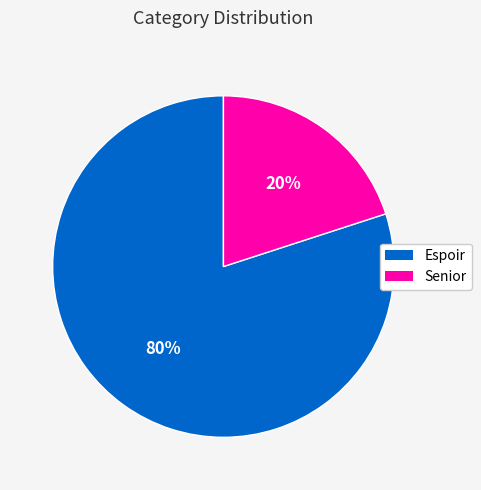

To the nearest percent, what percentage of the pie is Senior?

20%